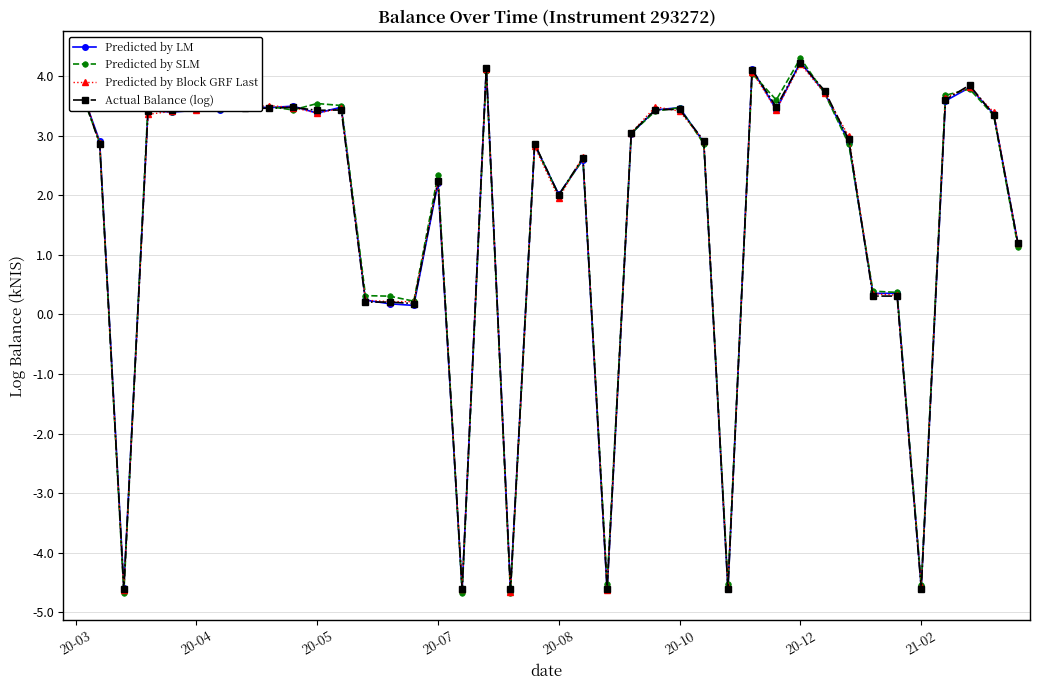

What is the maximum value for Predicted by Block GRF Last?

4.2